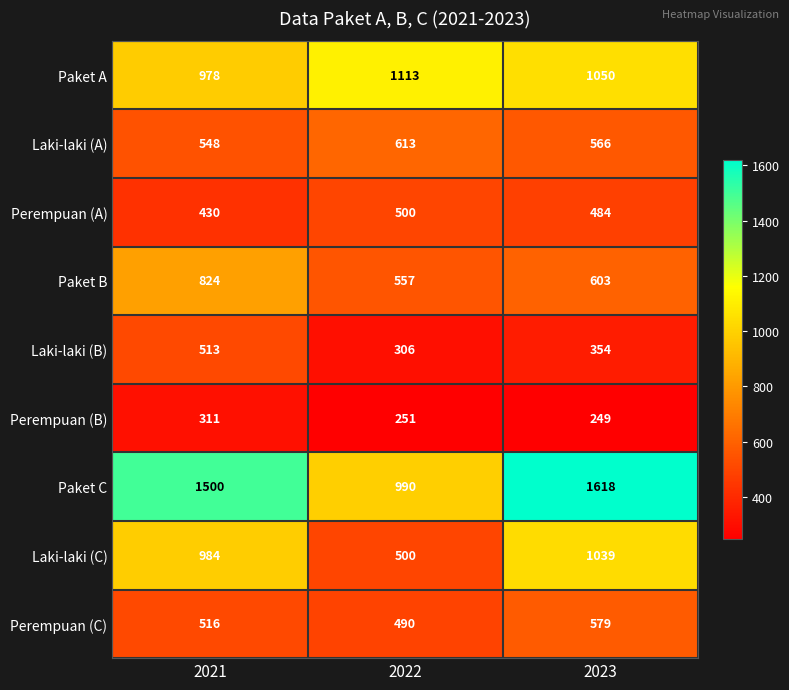

Which series changed the most between 2021 and 2022?

Paket C